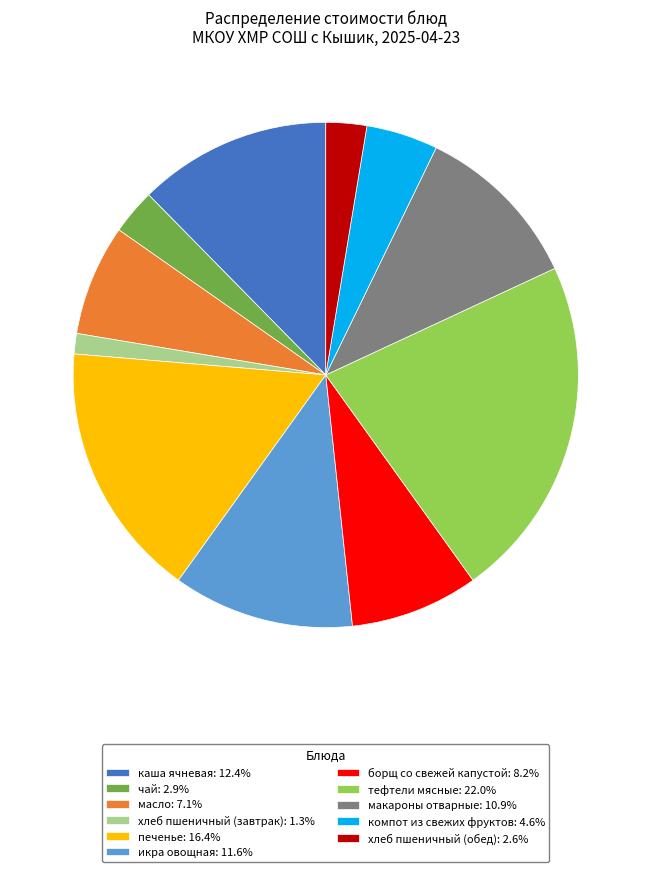

True or false: икра овощная accounts for 26% of the total.

False